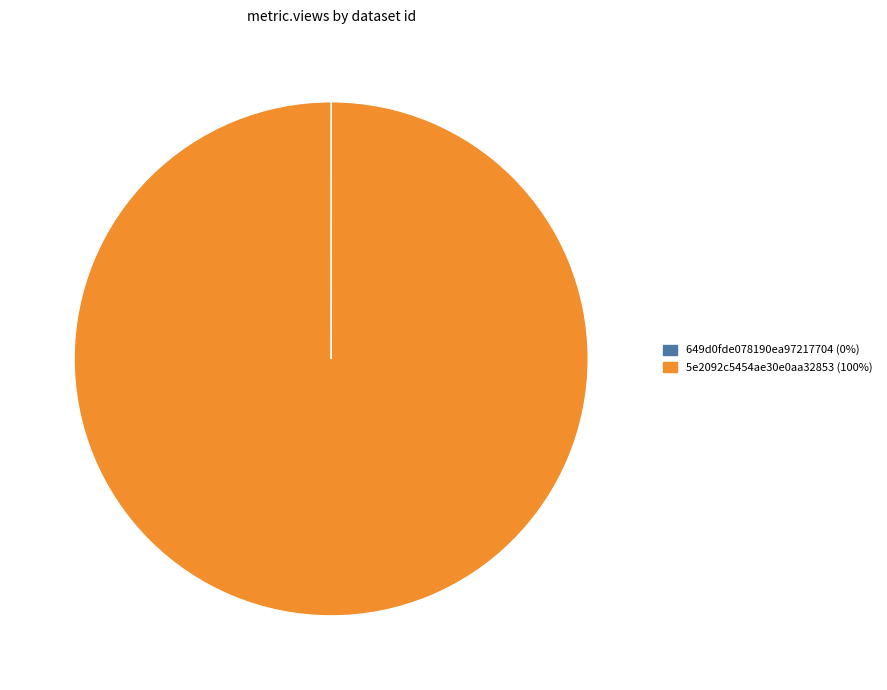

Does any single category account for the majority?

Yes